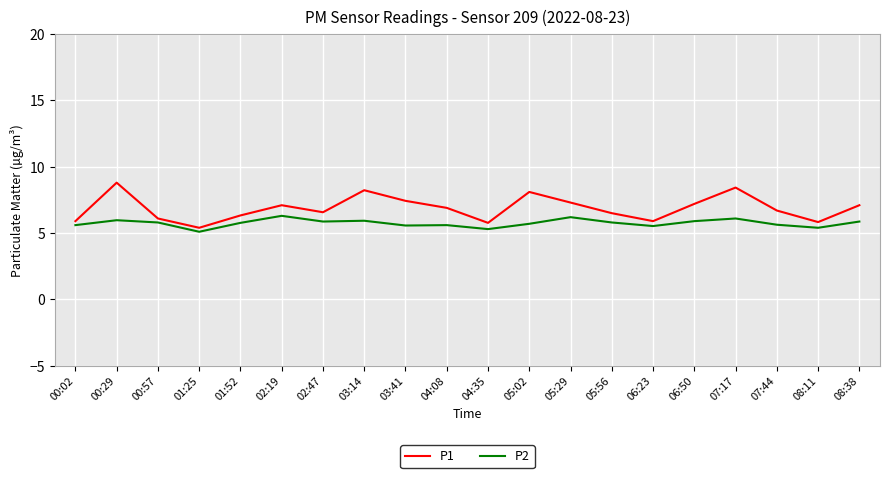

What position from the right is 01:25?

17